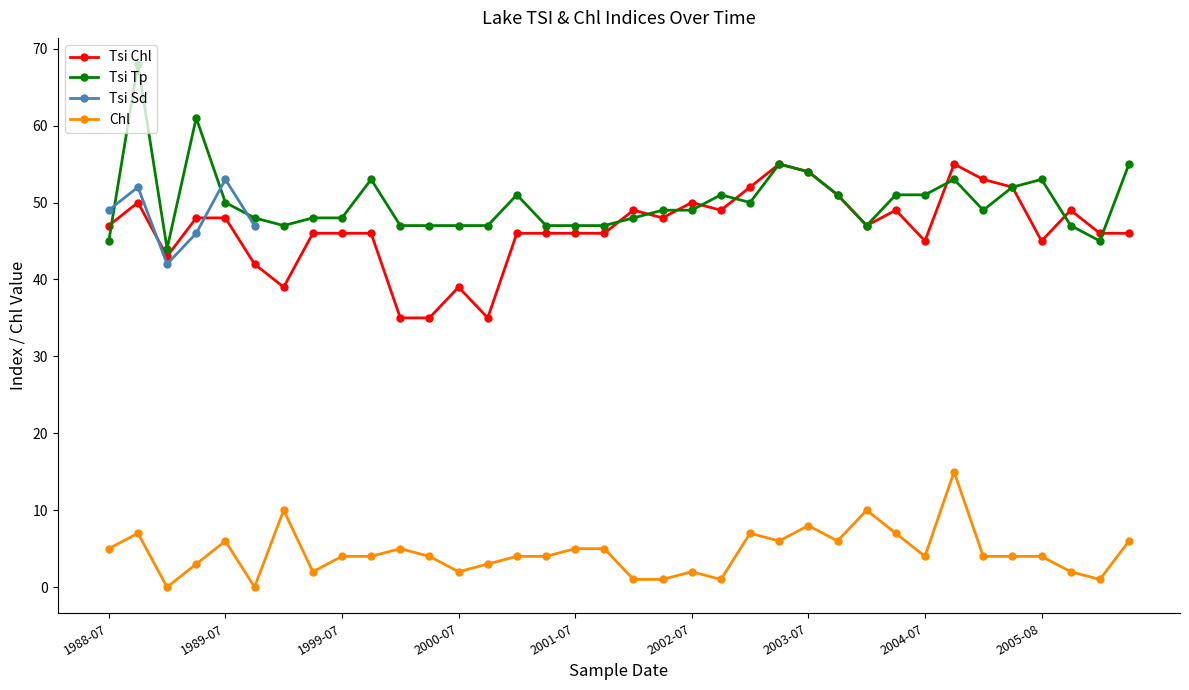

What is the minimum value for Tsi Sd?

42.0